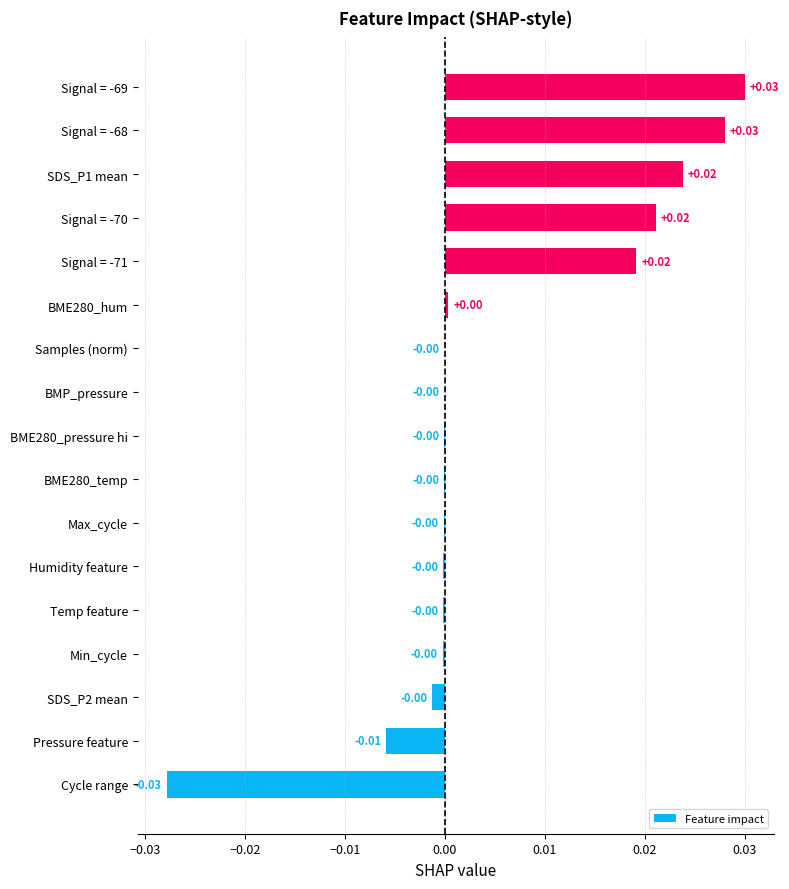

How many positive values are there?

6